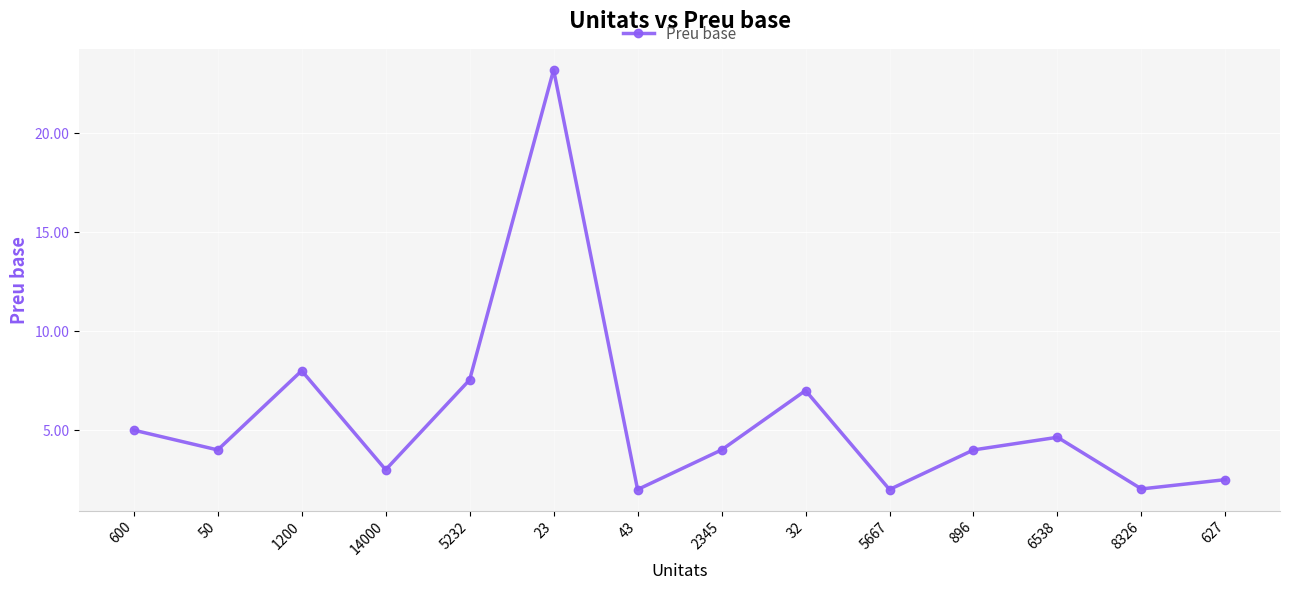

At which label is the value closest to 12?

1200